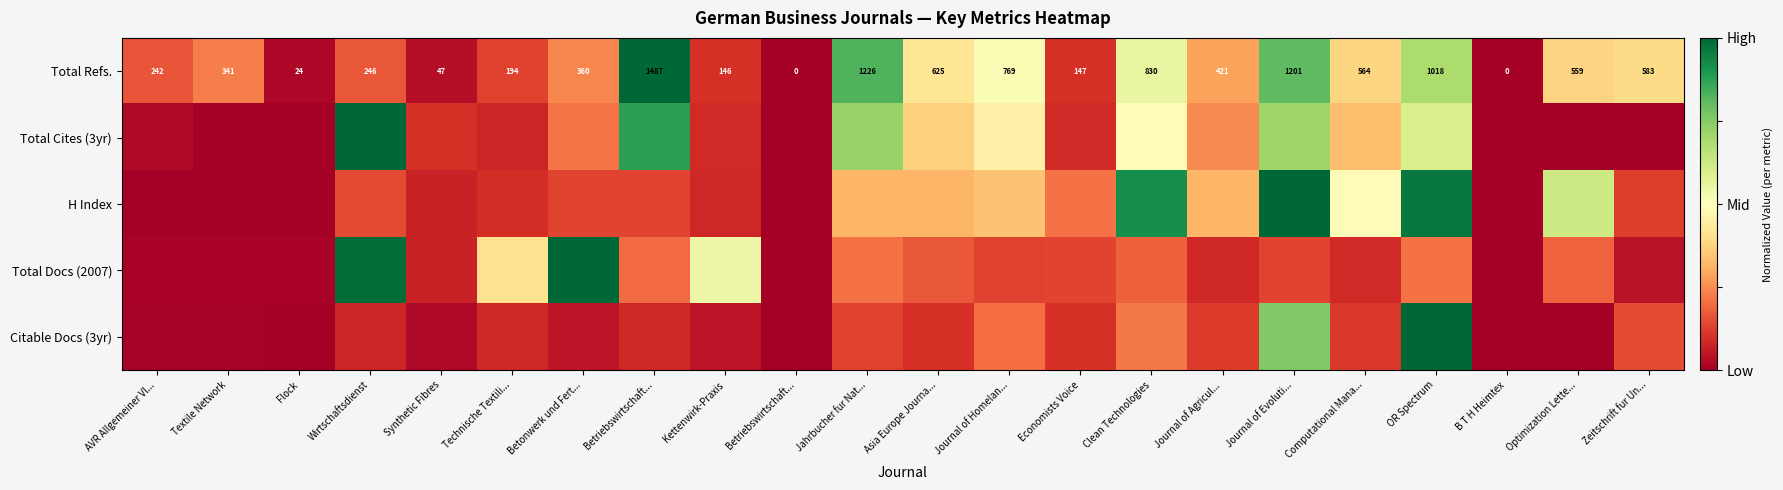

List the series in order of their peak value, highest first.

Total Refs., Total Cites (3yr), H Index, Total Docs (2007), Citable Docs (3yr)